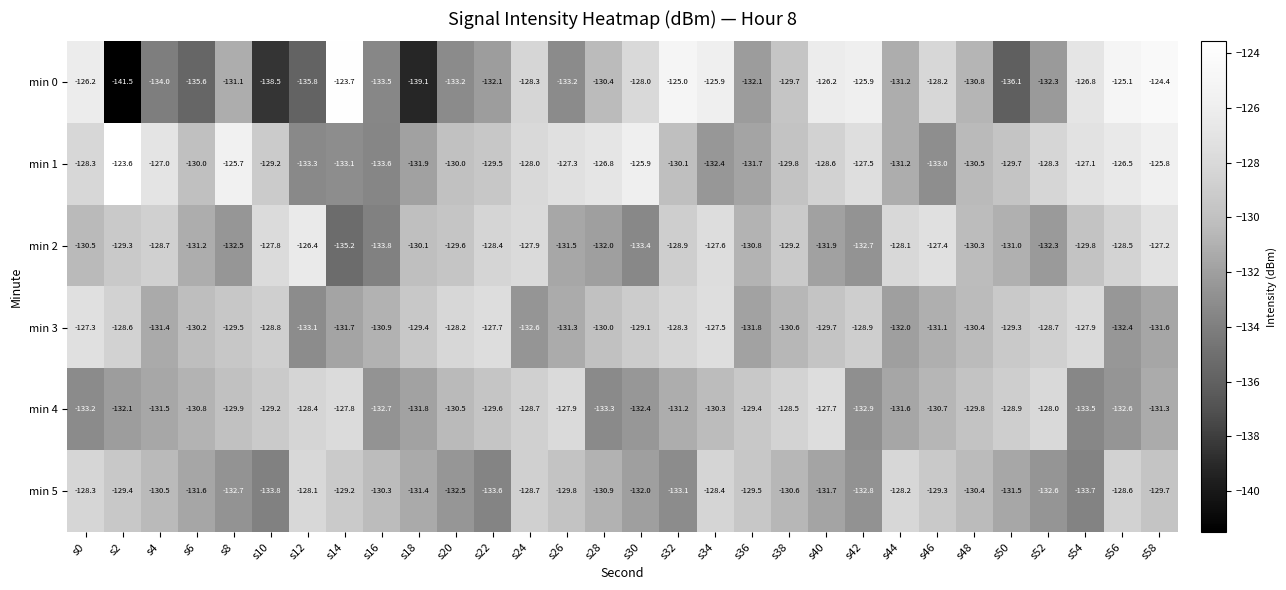

Which label corresponds to the smallest value in the chart?

s2